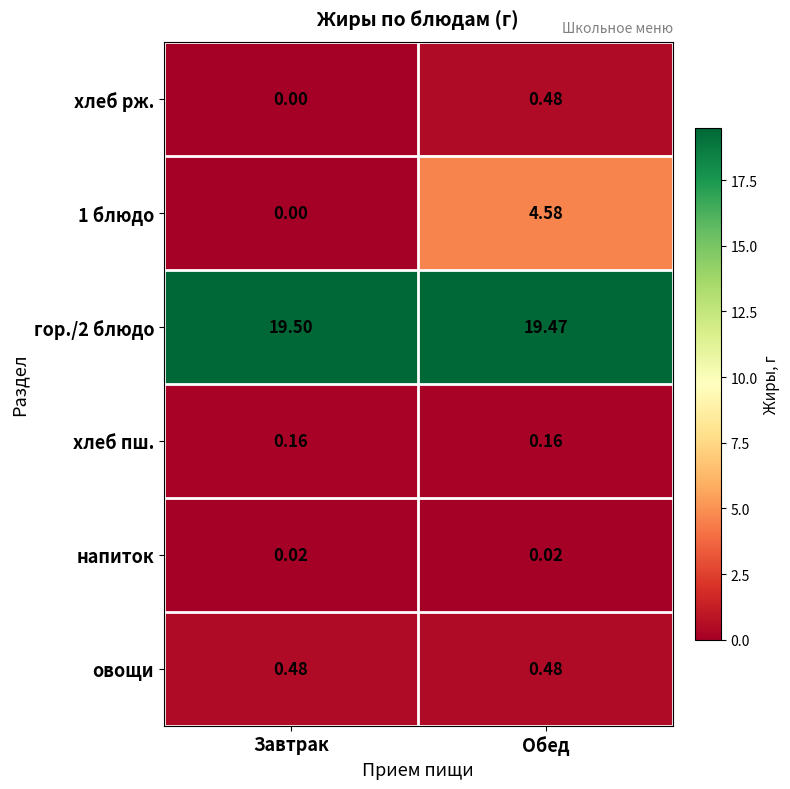

Is the value of овощи at Обед greater than the value of хлеб рж. at Завтрак?

Yes